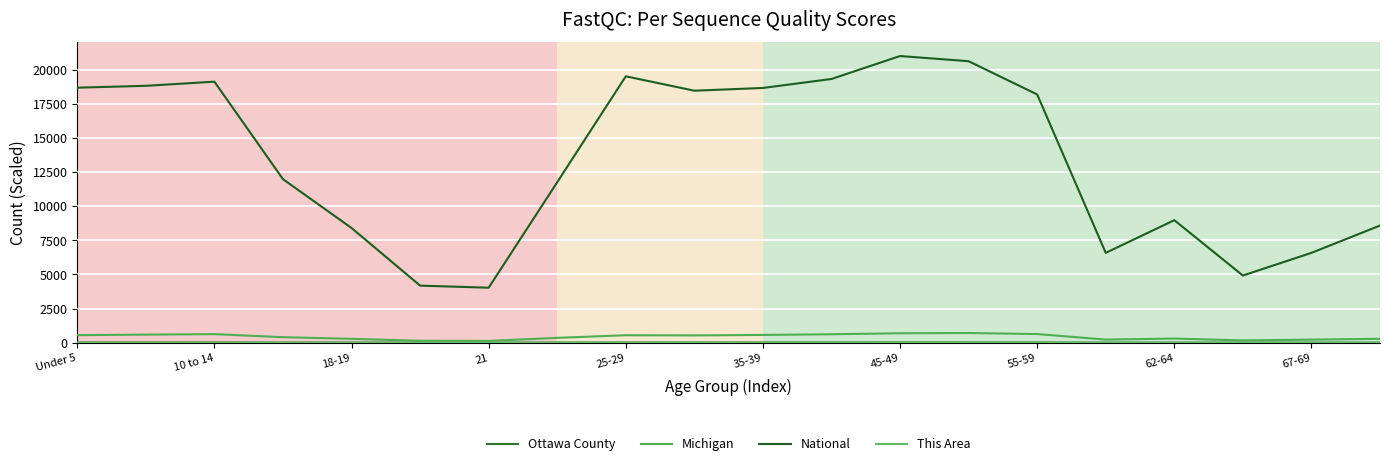

Is this an area chart (filled region under the line)?

No